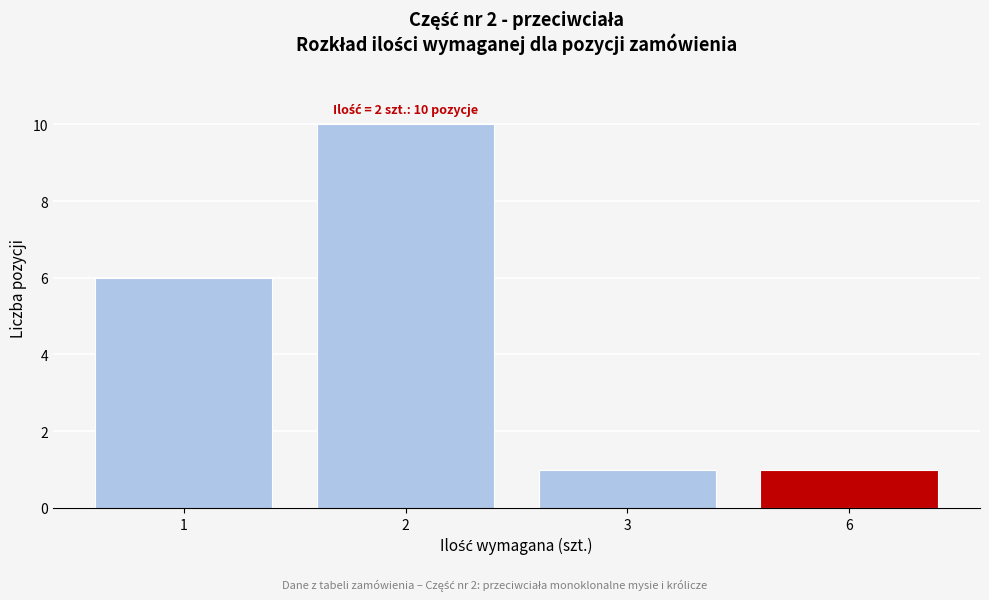

Reading left to right, extract all data points from this chart.

6	10	1	1